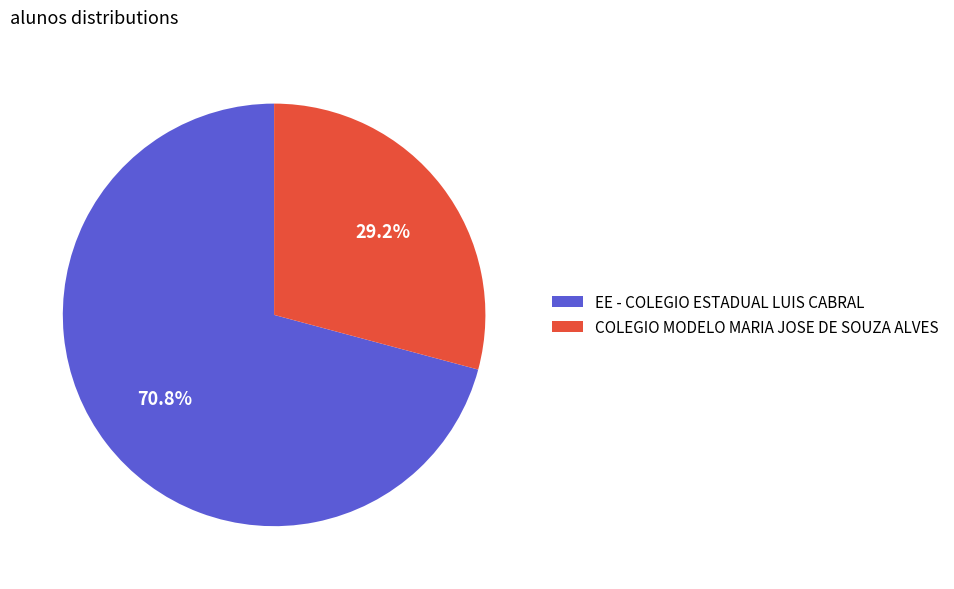

To the nearest percent, what is the difference between the EE - COLEGIO ESTADUAL LUIS CABRAL and COLEGIO MODELO MARIA JOSE DE SOUZA ALVES slice percentages?

42%